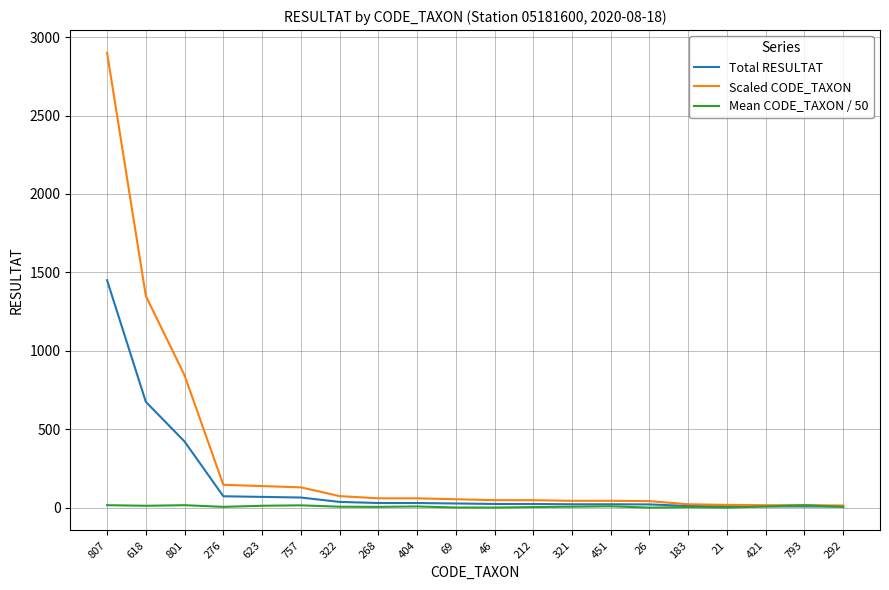

What is the spread (max minus min) of values at 276?

140.5